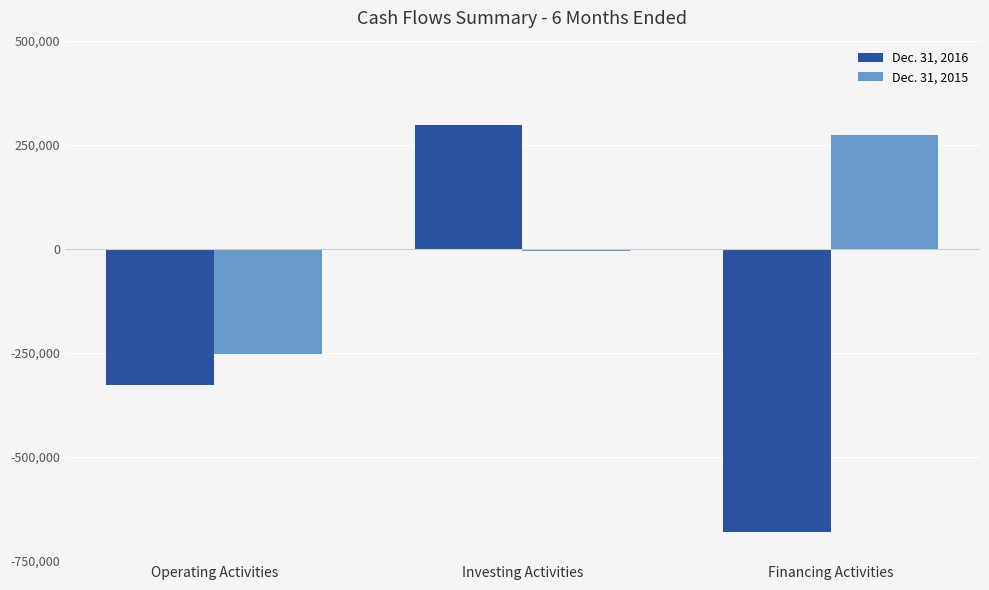

What is the highest value of the Dec. 31, 2015 series?

274336